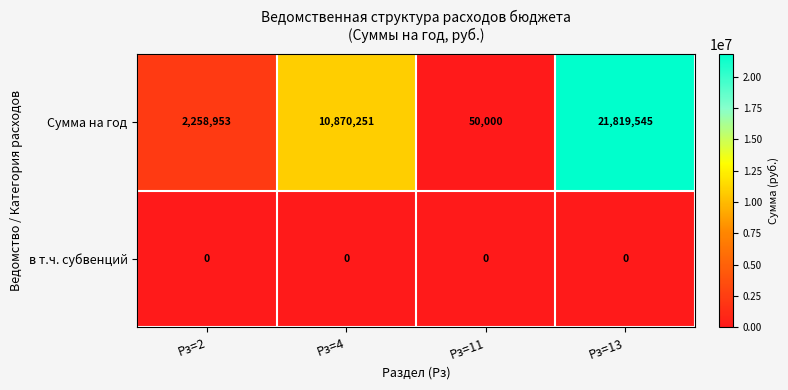

What is the approximate value of Сумма на год at Рз=11?

50000